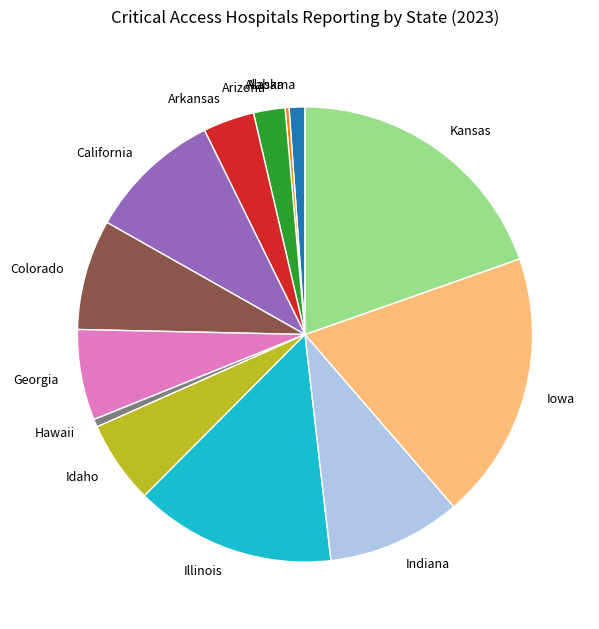

What is the ratio of the value at Arkansas to the value at Indiana?

0.4